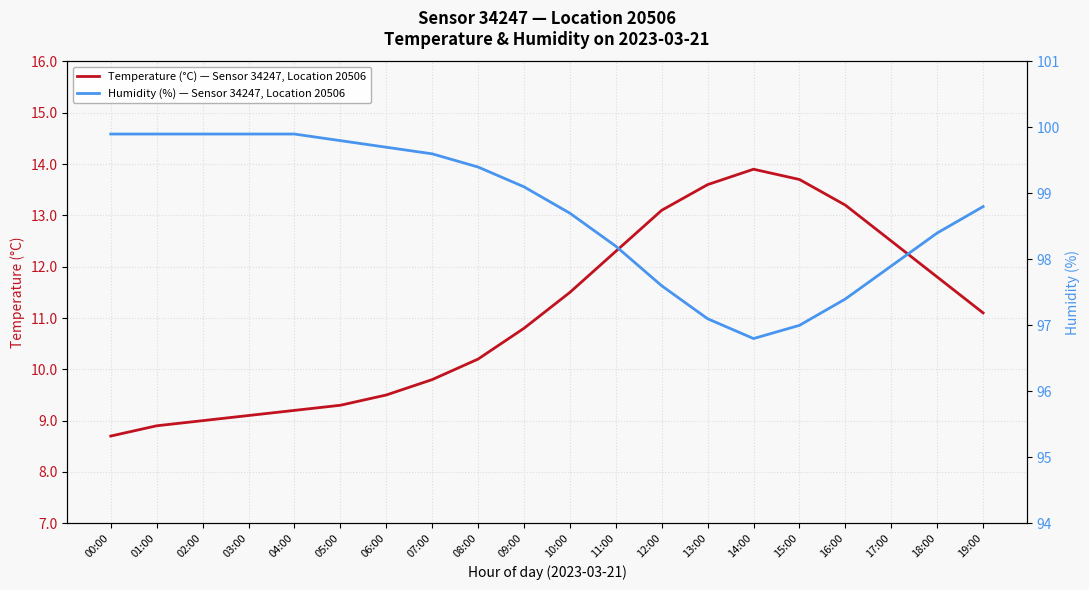

What is the value of the Temperature (°C) — Sensor 34247, Location 20506 point at the 14th from the left?

13.6